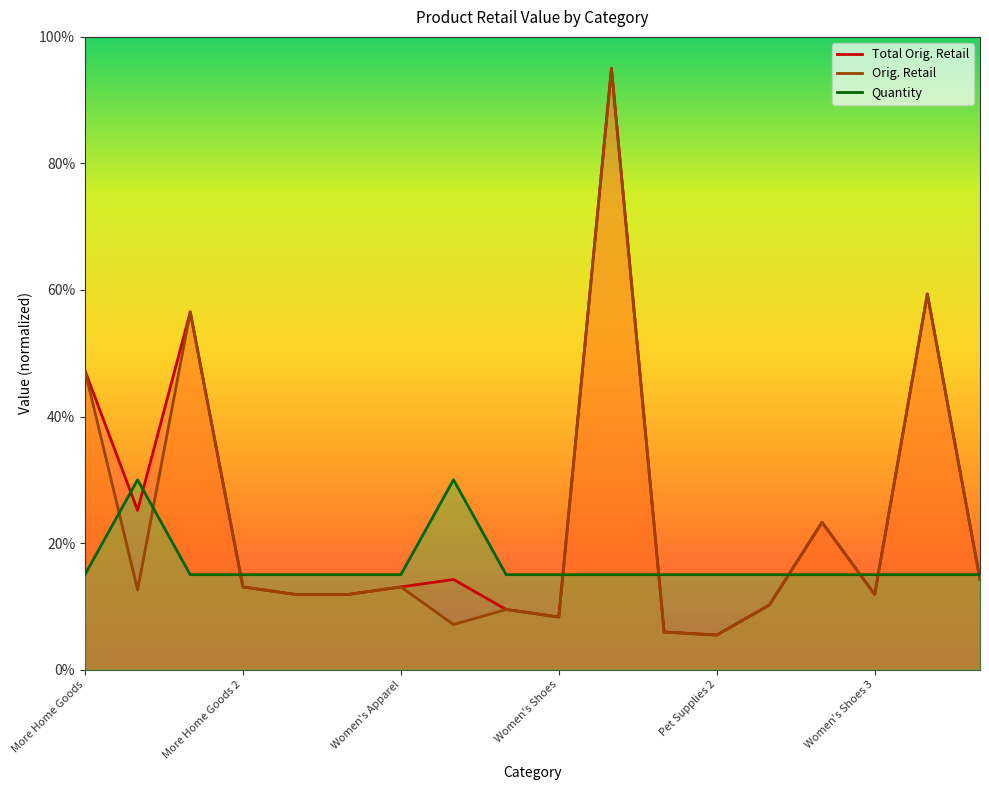

Which series has the largest range (max minus min)?

Total Orig. Retail